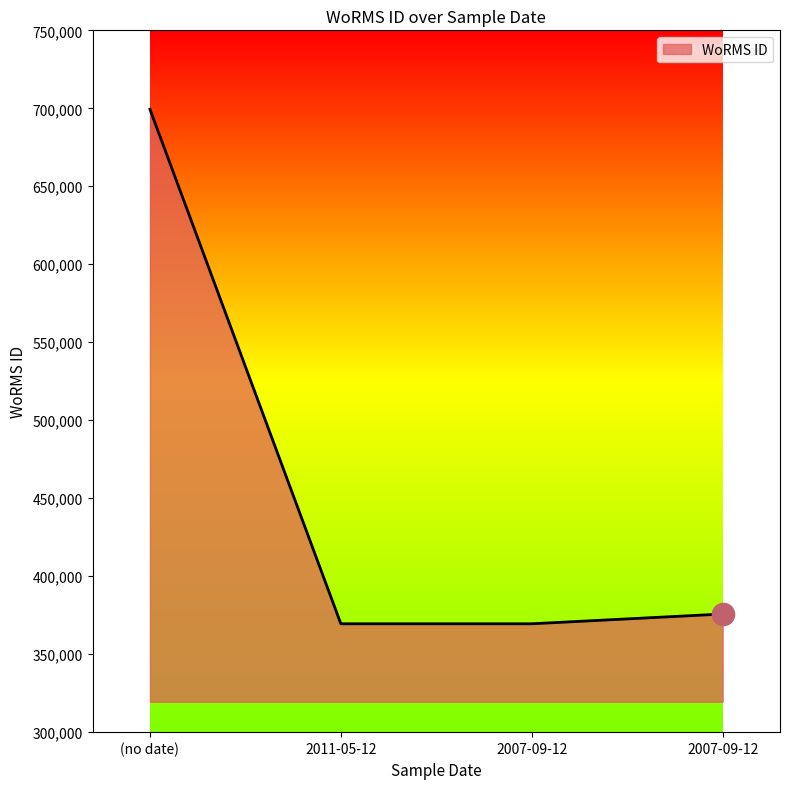

At which category does the chart reach its minimum across all series?

2011-05-12